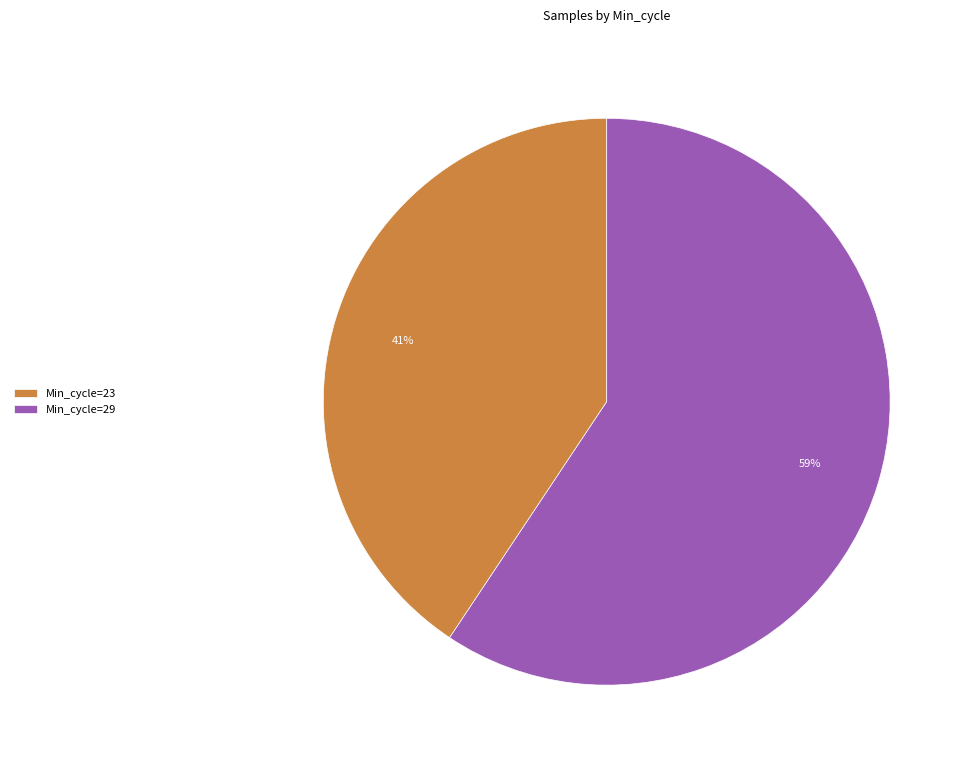

To the nearest percent, what percentage of the pie is Min_cycle=23?

41%